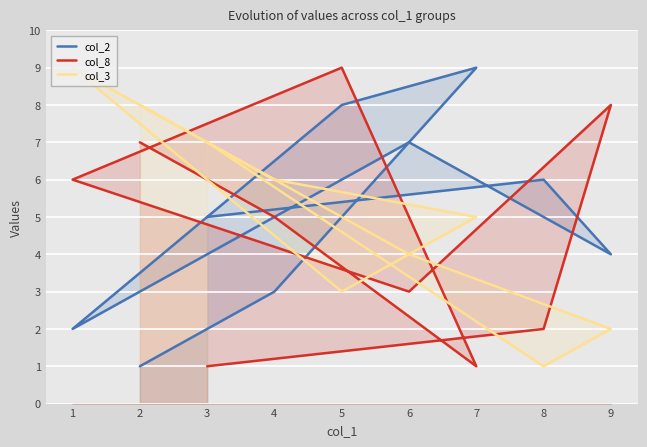

Which series has the largest total across all categories?

col_2